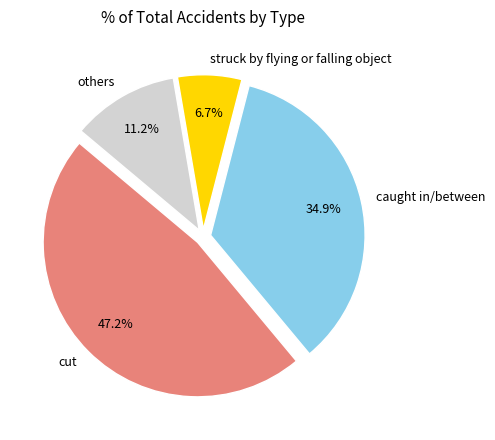

What percentage do struck by flying or falling object and cut together represent?

53.9%